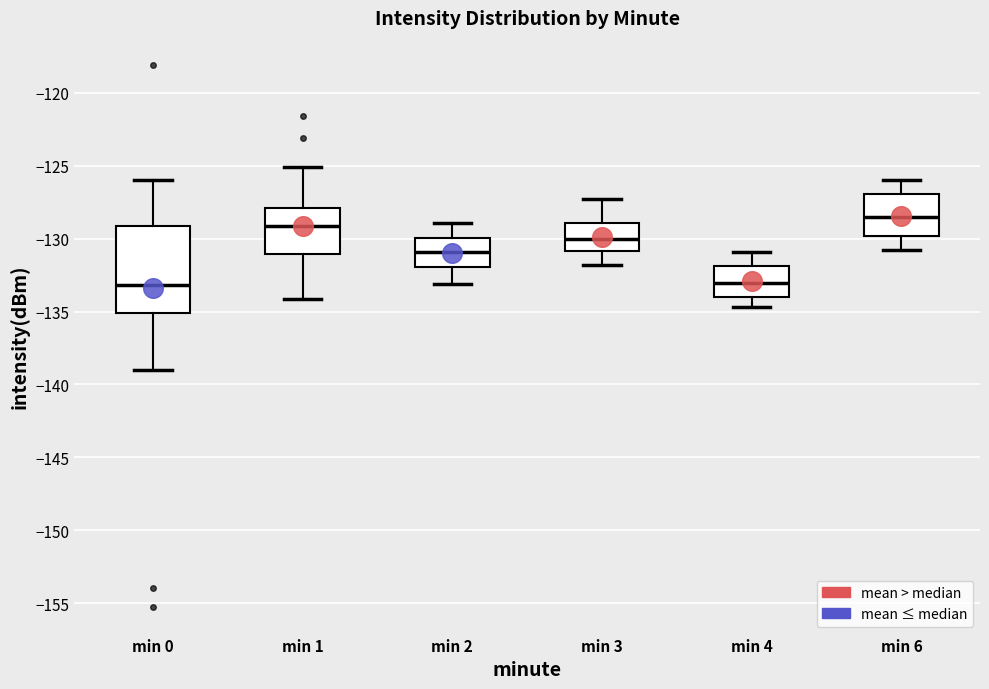

Reading left to right, read every box against the y-axis: the position of its median line, the range the box covers, and the ends of its whiskers. The values are not printed on the chart, so give them approximately, as read against the axis.

min 0: median -133.0, box -135.0 to -129.0, whiskers -139.0 to -126.0
min 1: median -129.0, box -131.0 to -128.0, whiskers -134.0 to -125.0
min 2: median -131.0, box -132.0 to -130.0, whiskers -133.0 to -129.0
min 3: median -130.0, box -131.0 to -129.0, whiskers -132.0 to -127.5
min 4: median -133.0, box -134.0 to -132.0, whiskers -134.5 to -131.0
min 6: median -128.5, box -130.0 to -127.0, whiskers -131.0 to -126.0